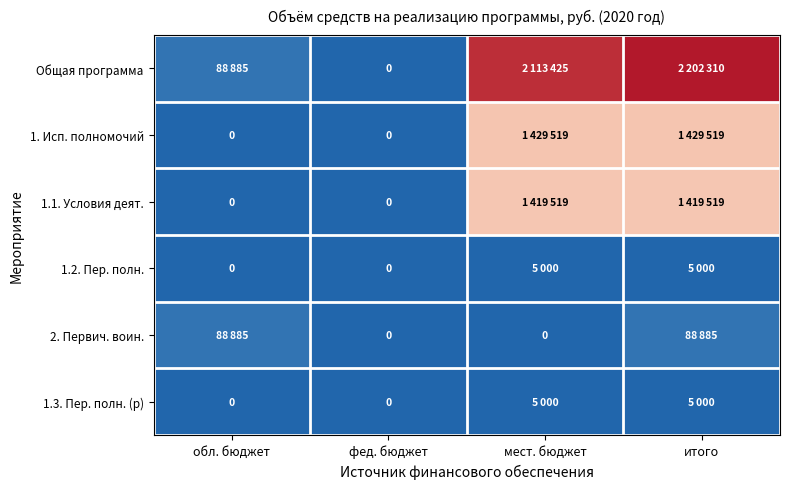

True or false: 1.2. Пер. полн. has a value of 1726 at обл. бюджет.

False